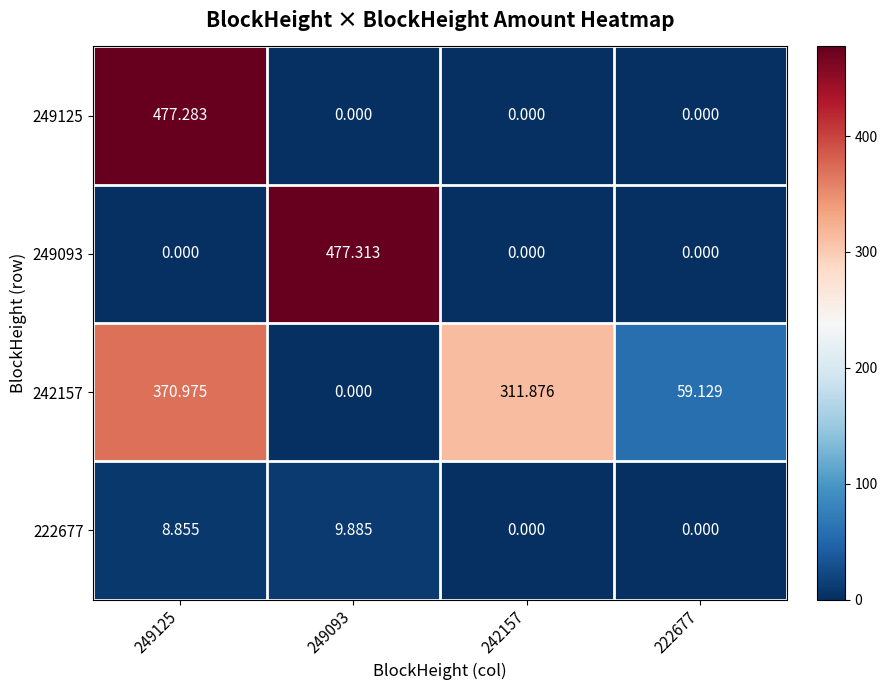

Is the value of 242157 at 249125 greater than the value of 249125 at 249093?

Yes